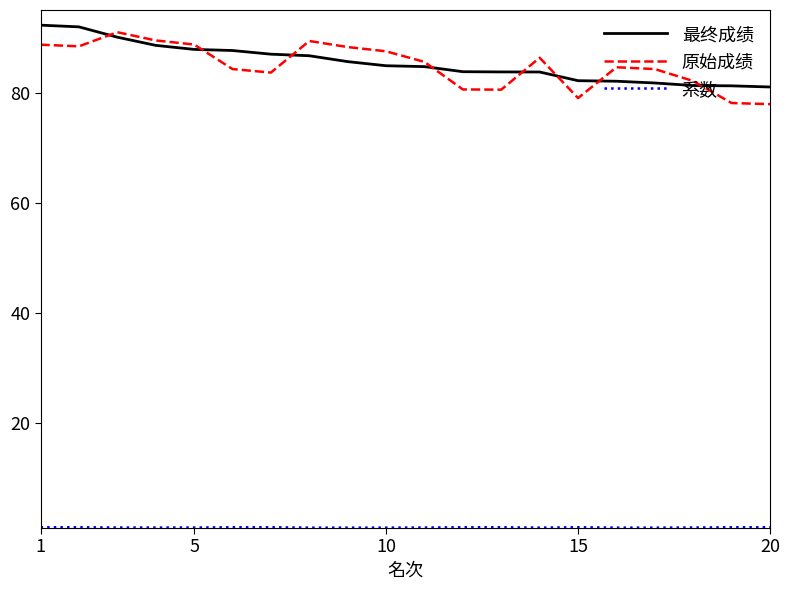

What is the greatest value displayed?

92.2